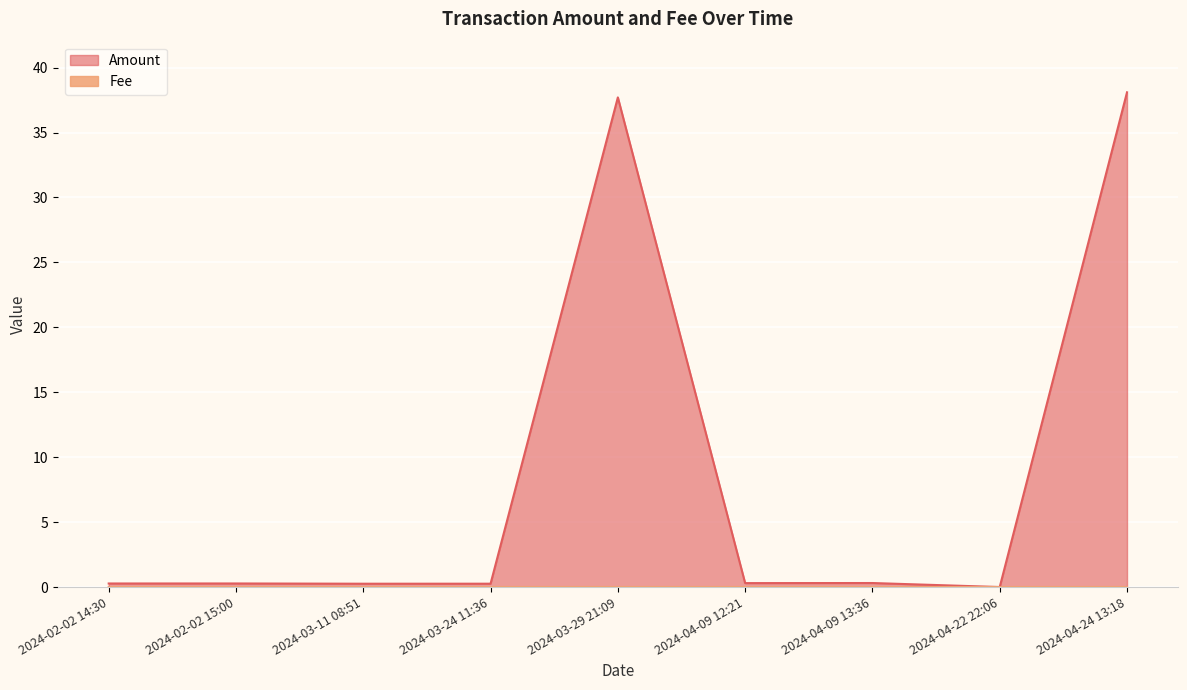

What position from the left is 2024-04-09 12:21?

6